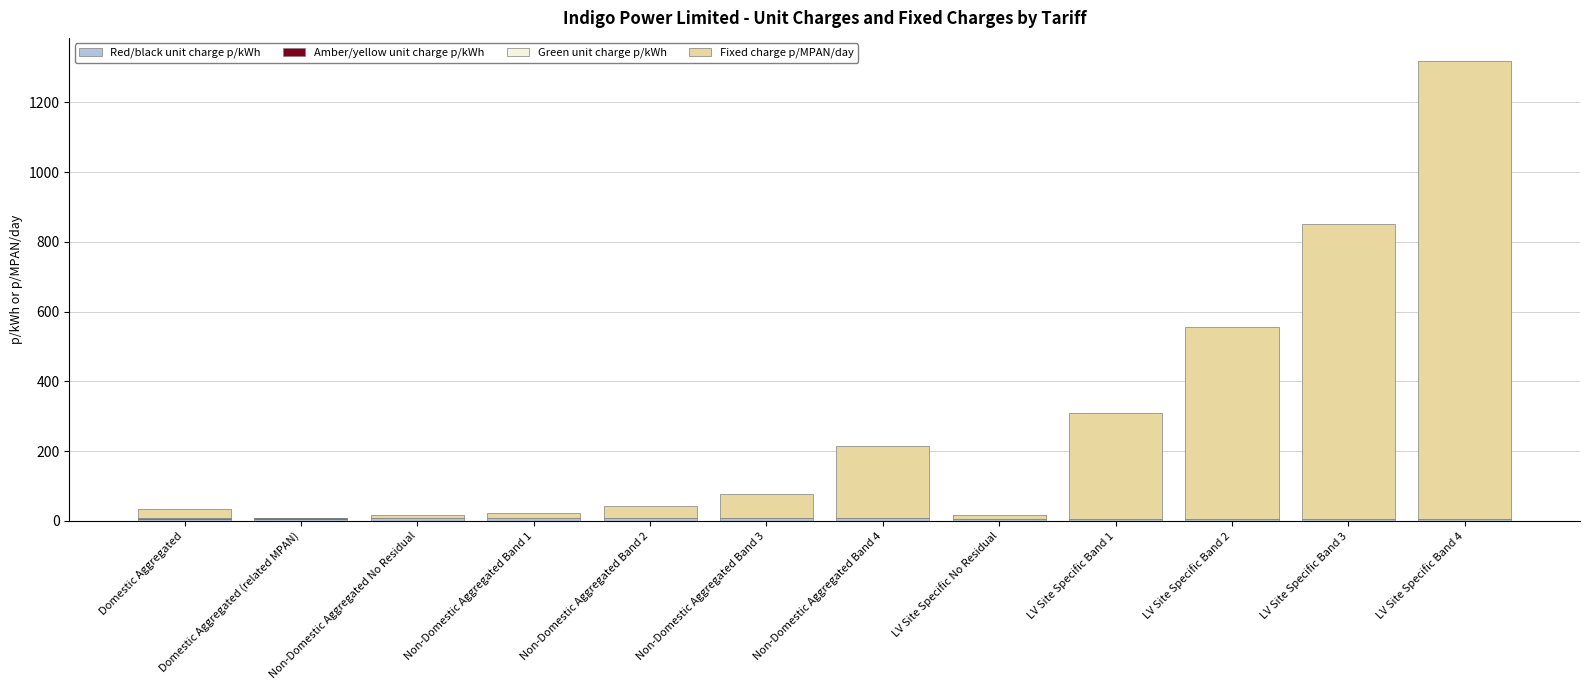

At which category is the sum across all series the highest?

LV Site Specific Band 4